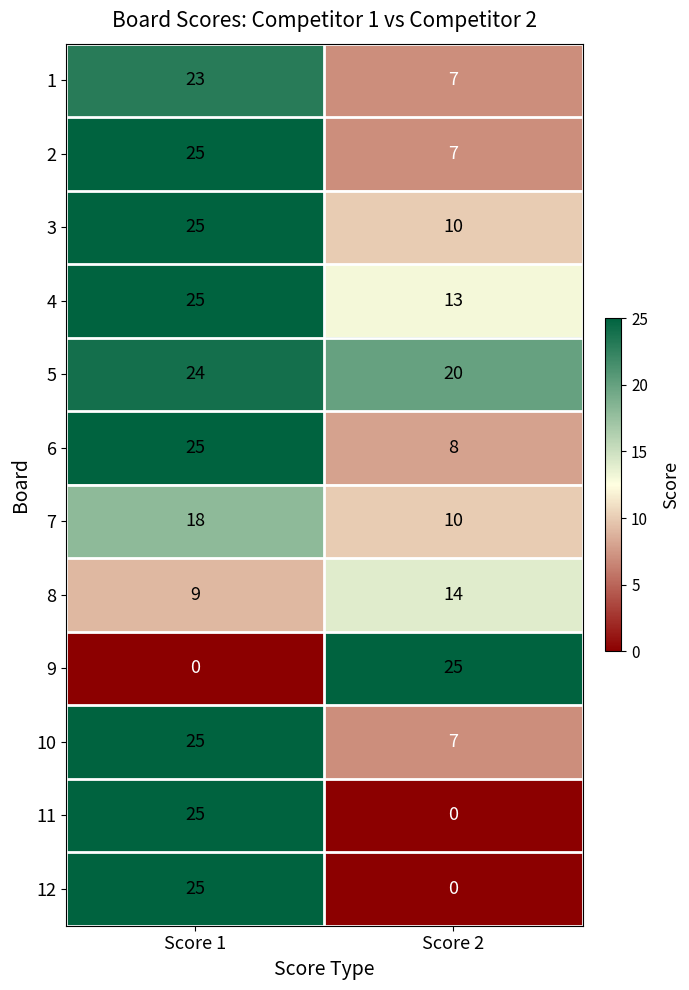

Count the number of categories in the chart.

2